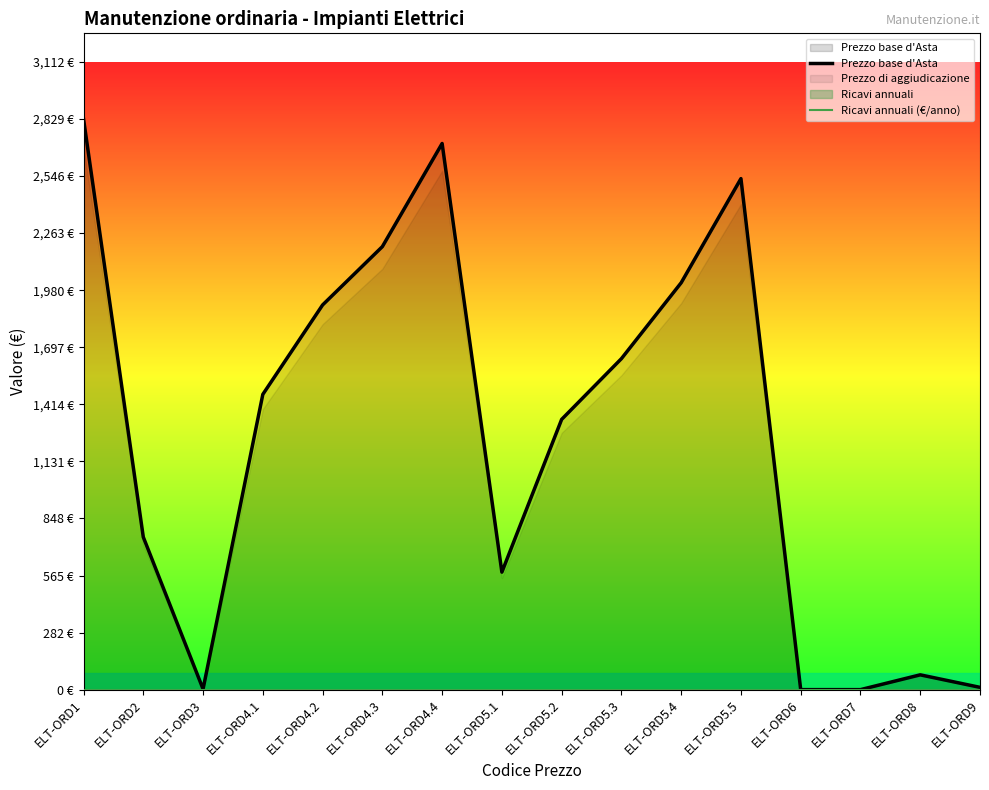

Rank the series at ELT-ORD7 from highest to lowest value.

Prezzo base d'Asta, Ricavi annuali (€/anno)